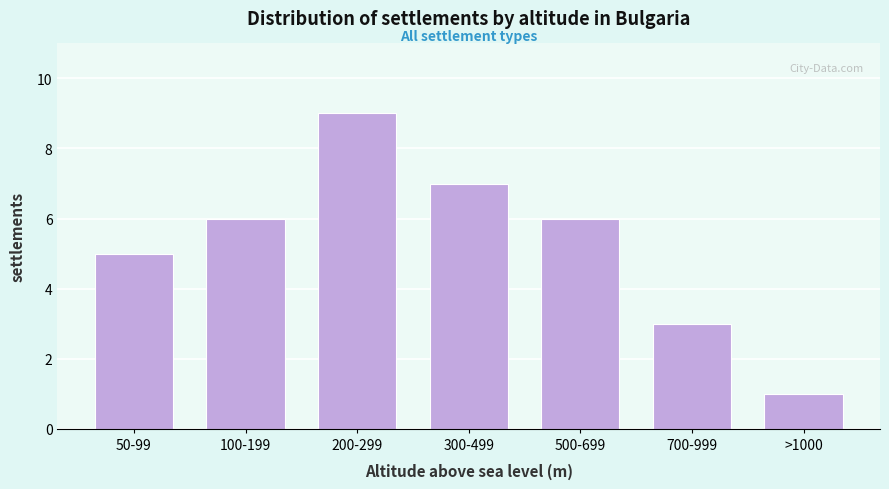

Reading right to left, transcribe all the data shown in this chart.

1	3	6	7	9	6	5